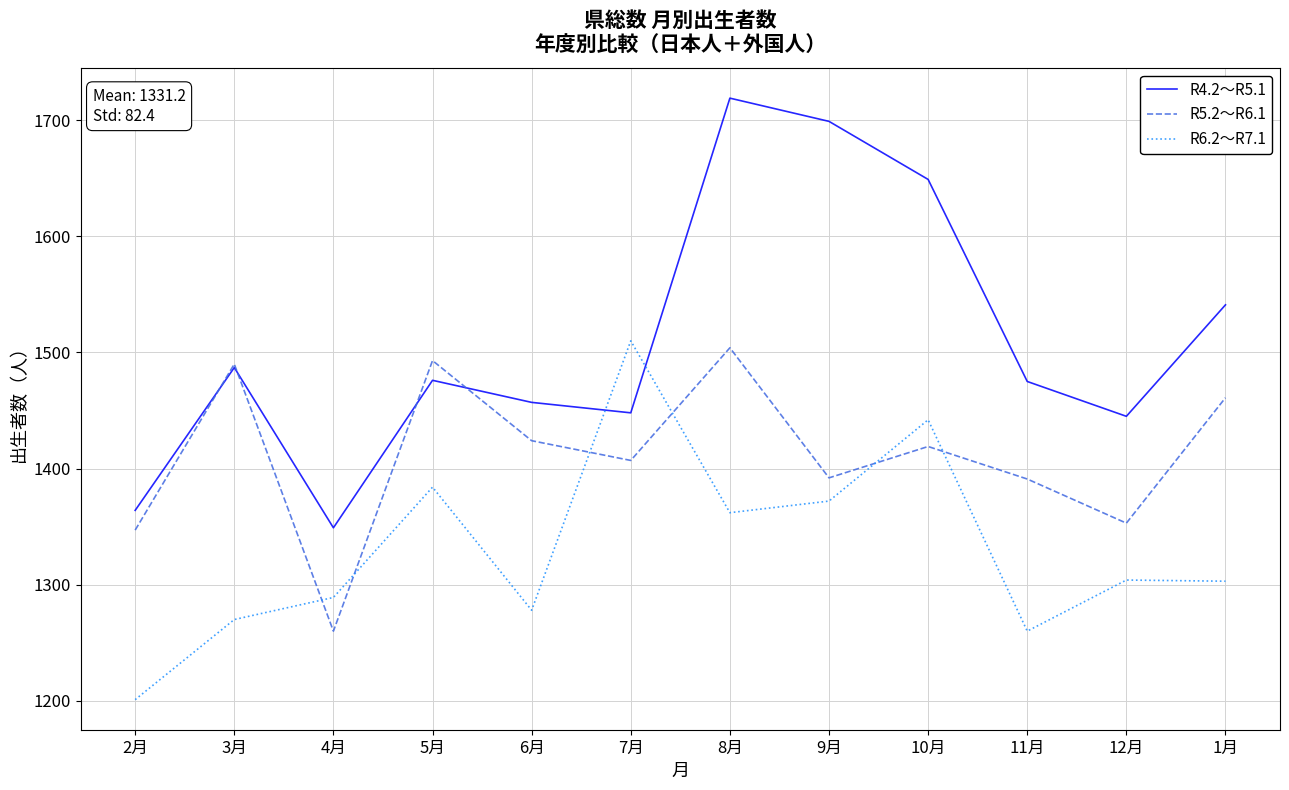

Which series has the largest total across all categories?

R4.2～R5.1